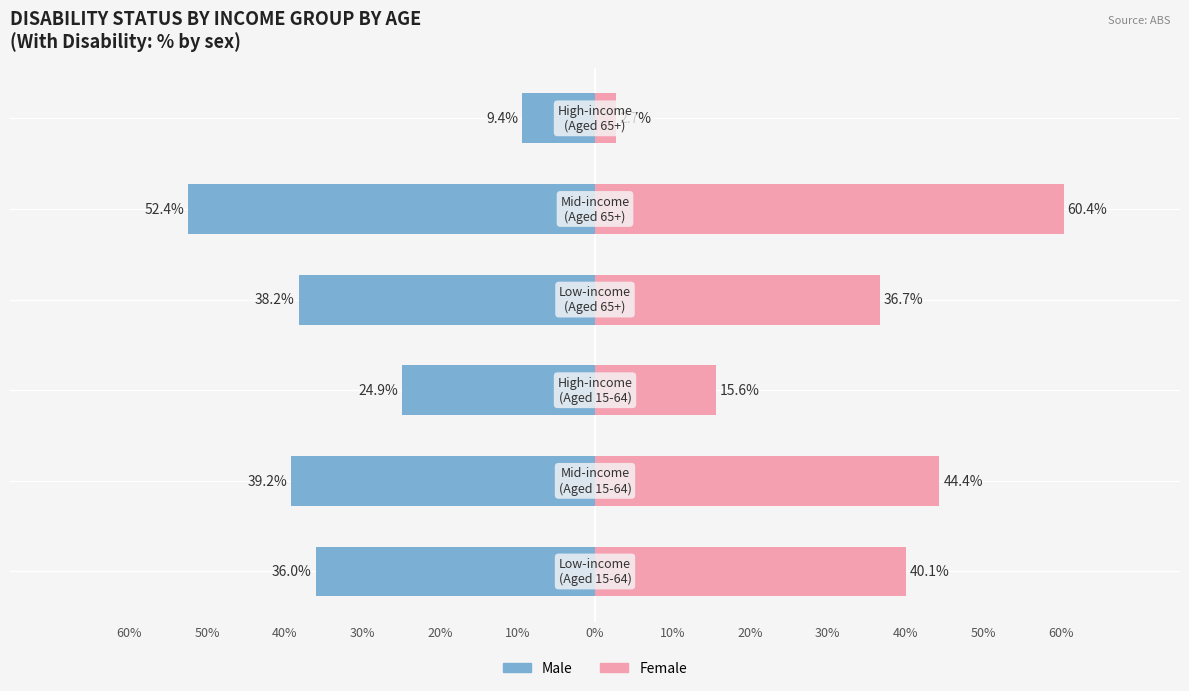

How many data points in Female are less than 40?

3